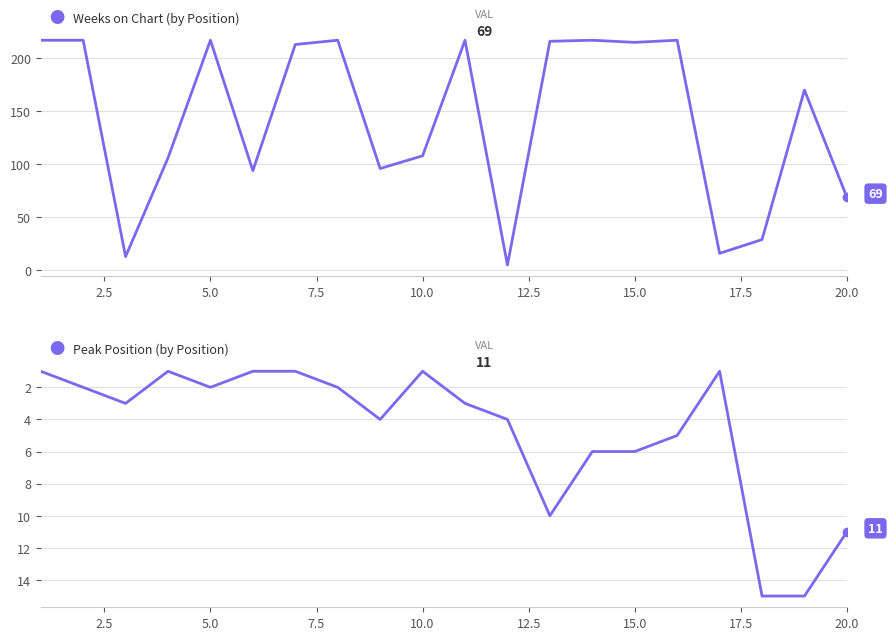

Does the chart display data point markers on the line(s)?

No